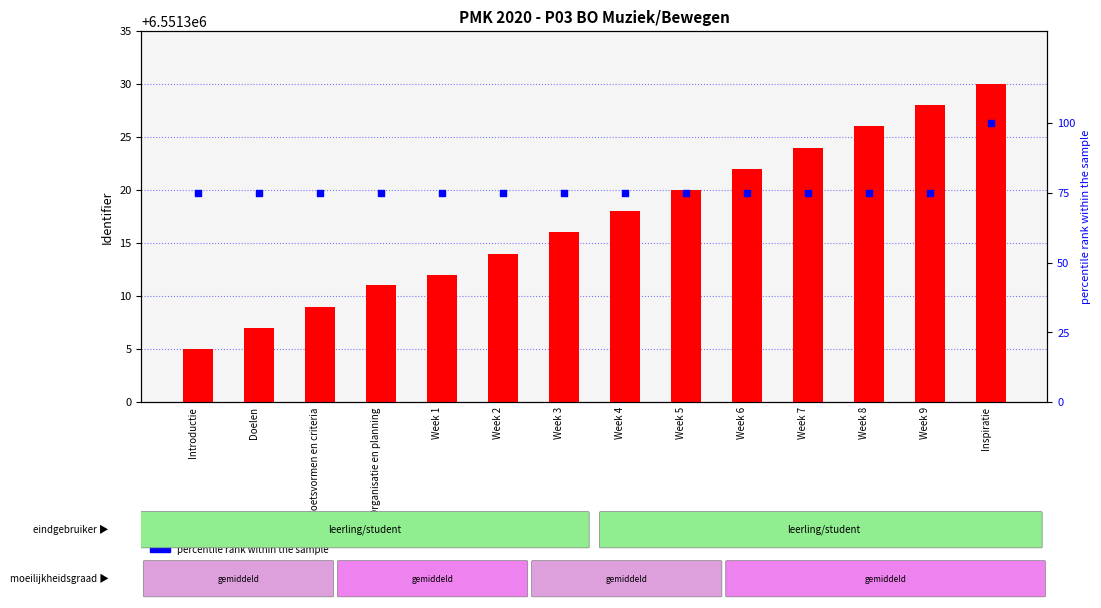

Is the value of identifier value at Week 1 greater than the value of percentile rank within the sample at Week 5?

Yes